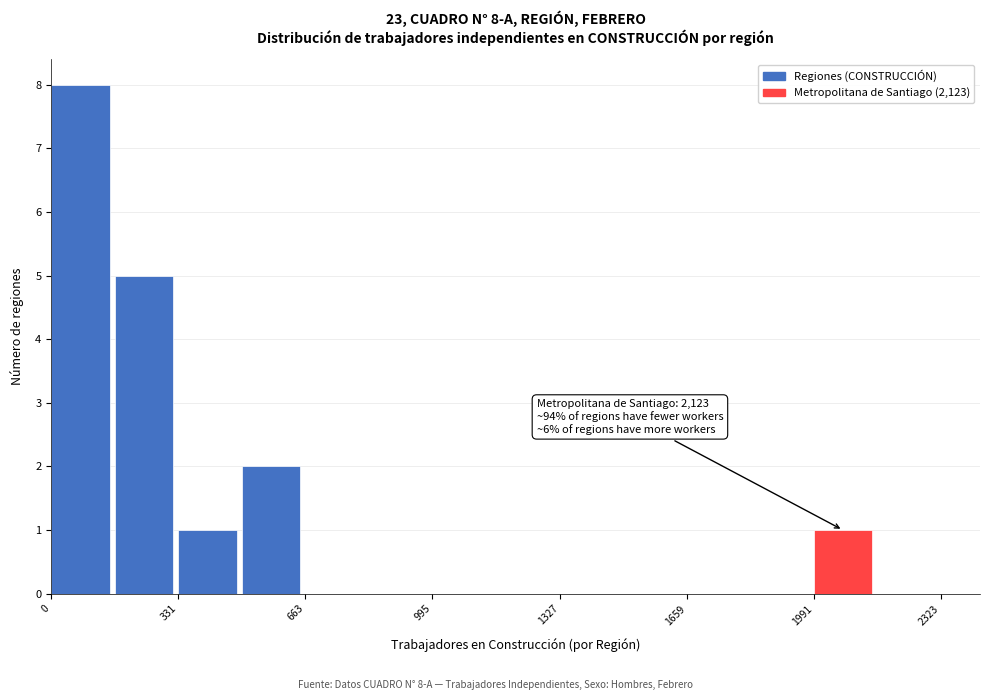

Read against the x-axis, roughly where is the centre of the tallest bar?

100